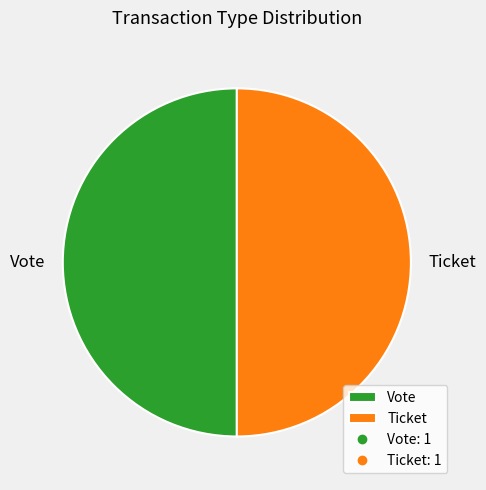

Do Ticket and Vote together represent more than half of the pie?

Yes